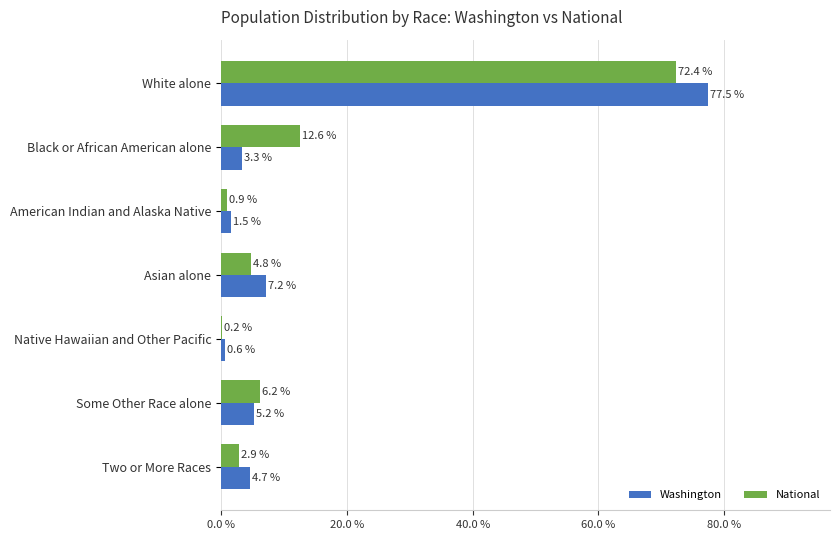

What is the greatest value displayed?

77.5